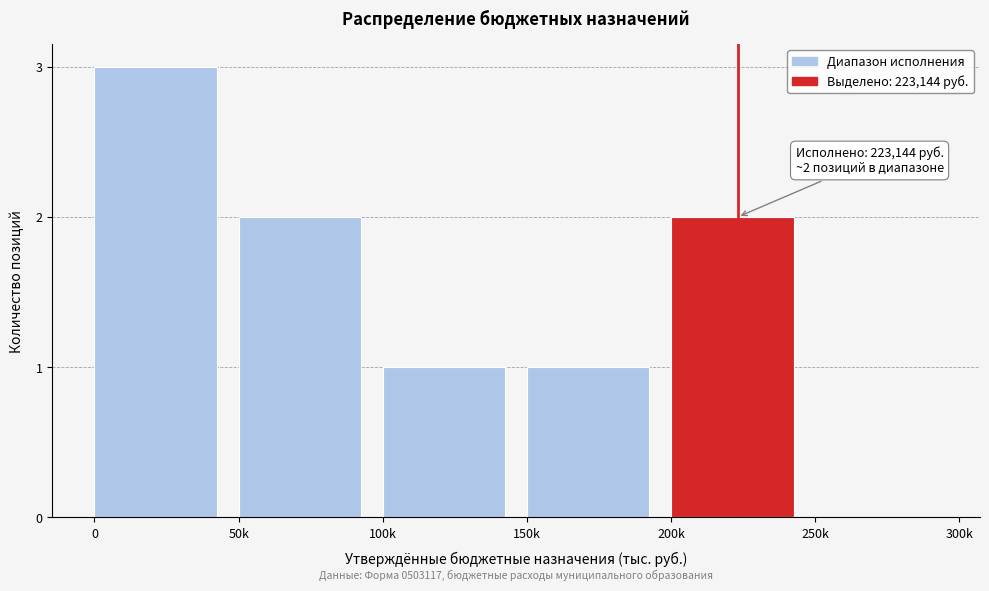

Reading right to left, transcribe all the data shown in this chart.

250k=0	200k=2	150k=1	100k=1	50k=2	0=3